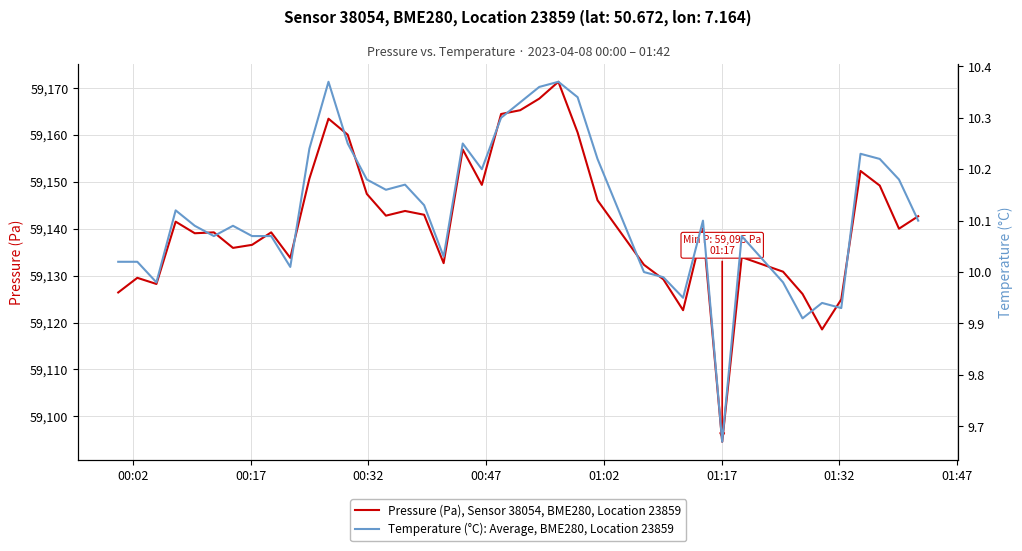

How many lines are shown in the chart?

2